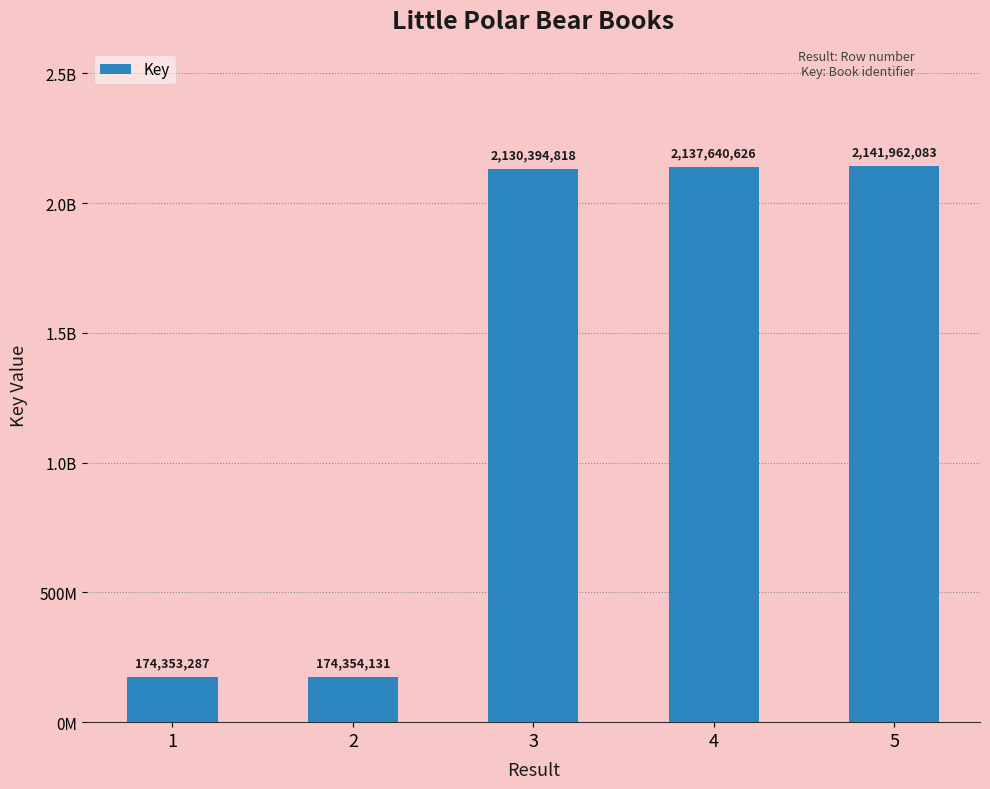

What is the value of the 3rd bar from the left?

2130394818